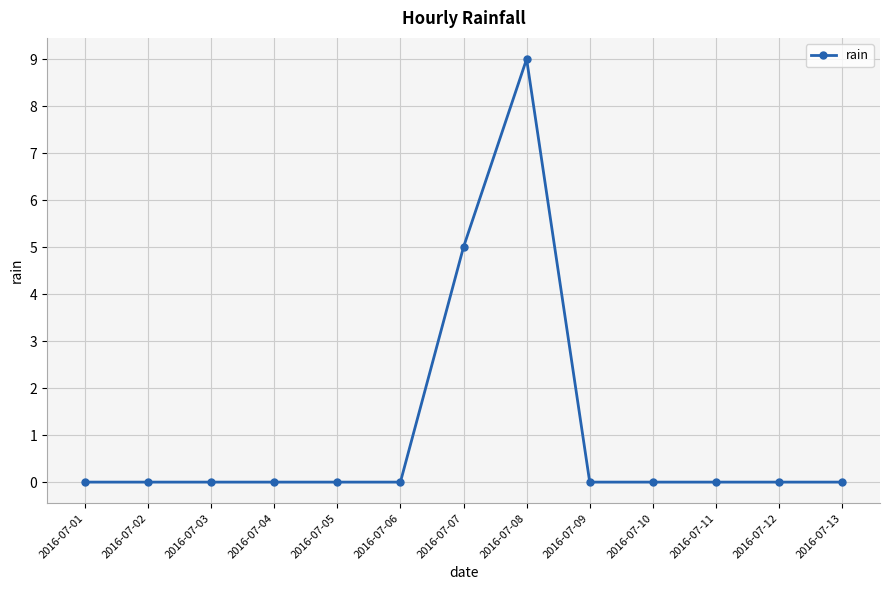

True or false: there are more than 0 points higher than both neighbors.

True